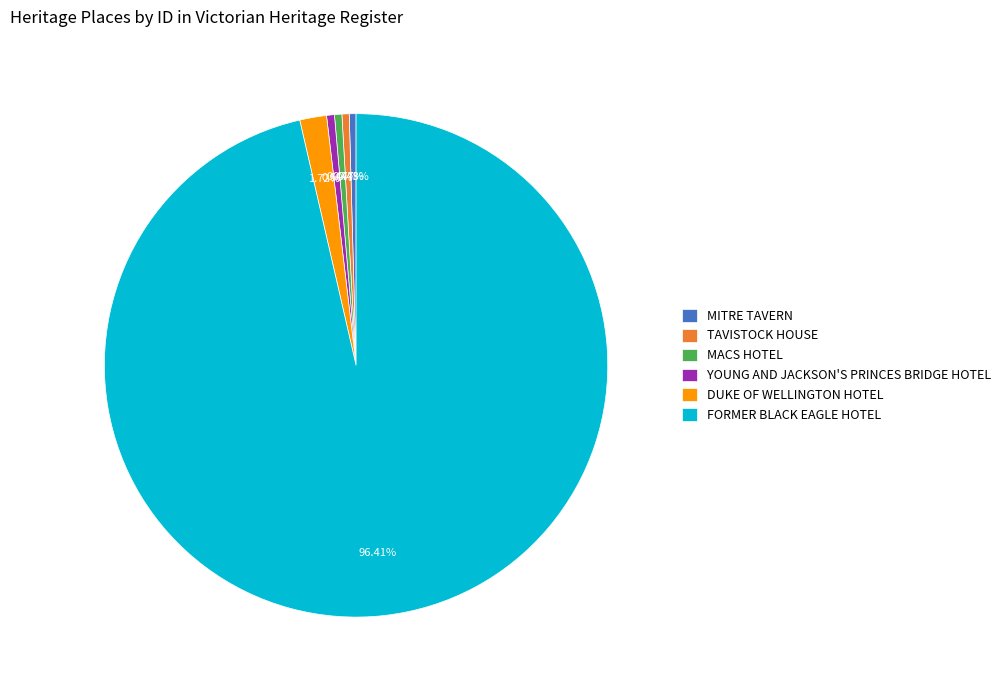

Does FORMER BLACK EAGLE HOTEL represent more than half of the total?

Yes